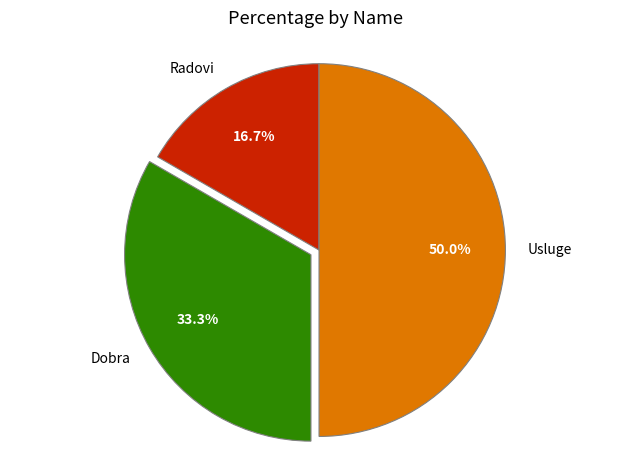

Do Usluge and Dobra together represent more than half of the pie?

Yes